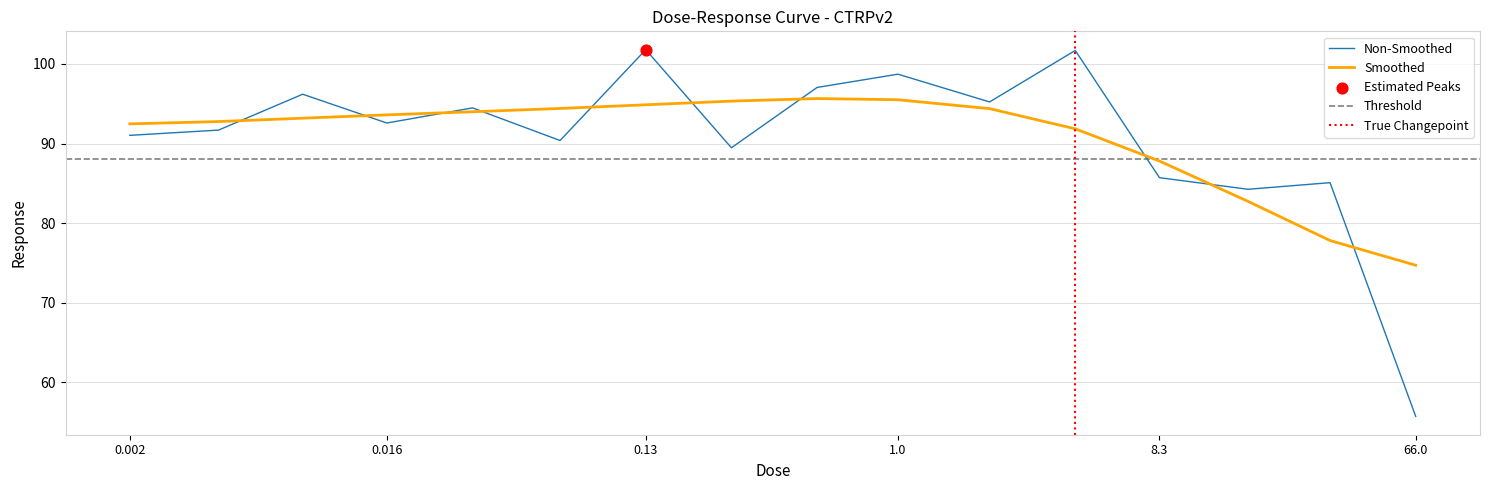

Which has a higher value, 0.016 or 0.0081?

0.0081